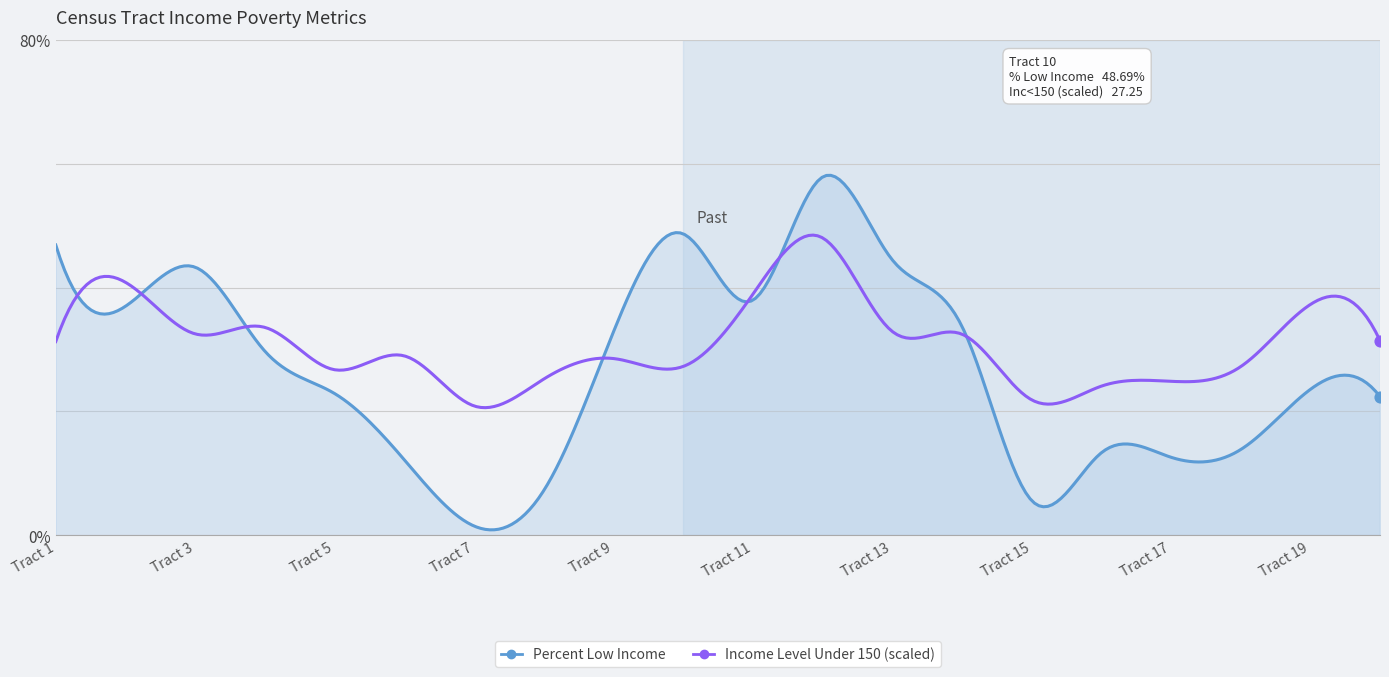

Which series has the largest range (max minus min)?

Percent Low Income